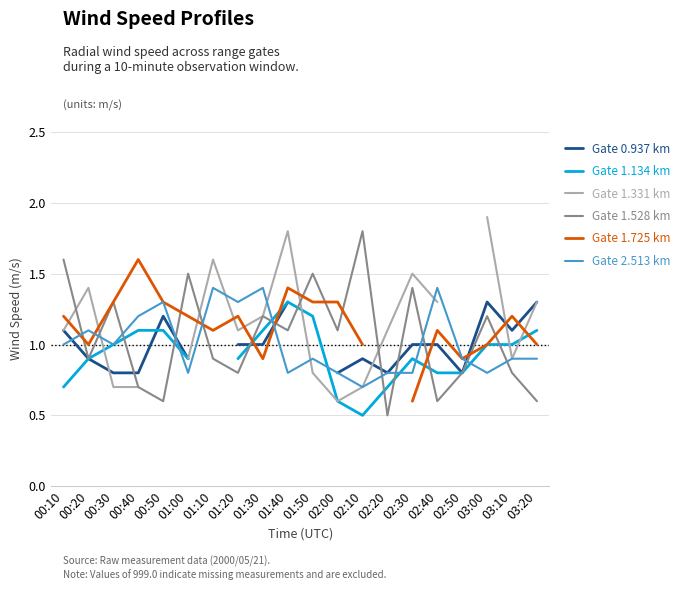

What is the label of the 10th point from the left?

01:40